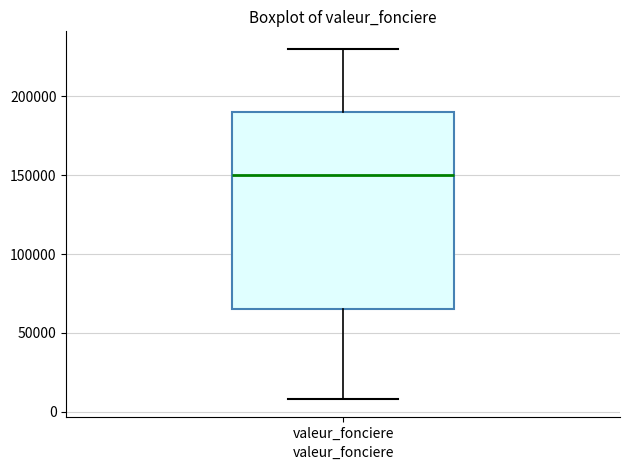

Read this box plot against the y-axis: the position of the median line, the range covered by the box, and the ends of both whiskers. The values are not printed on the chart, so give them approximately, as read against the axis.

median 150000, box 65000 to 190000, whiskers 10000 to 230000